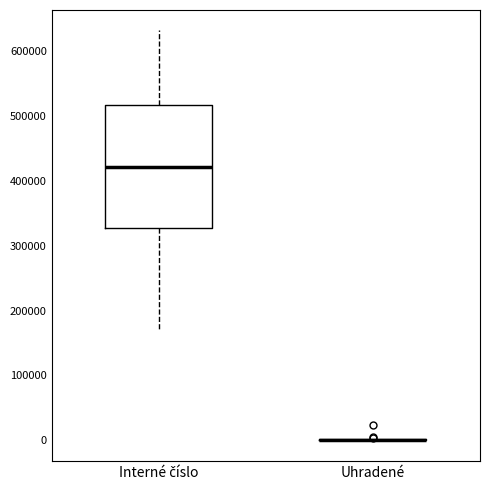

Comparing the boxes themselves (not the whiskers), which one is the tallest?

Interné číslo